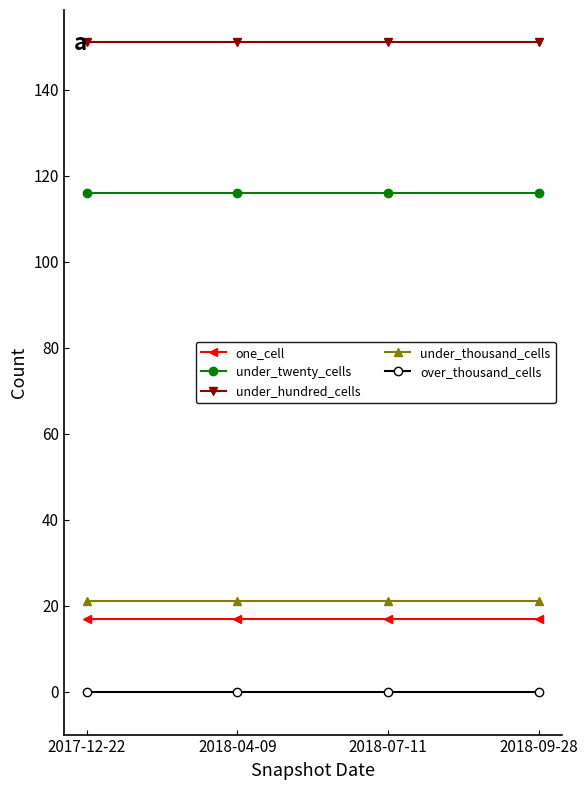

What is the sum of the one_cell values at 2017-12-22 and 2018-07-11?

34